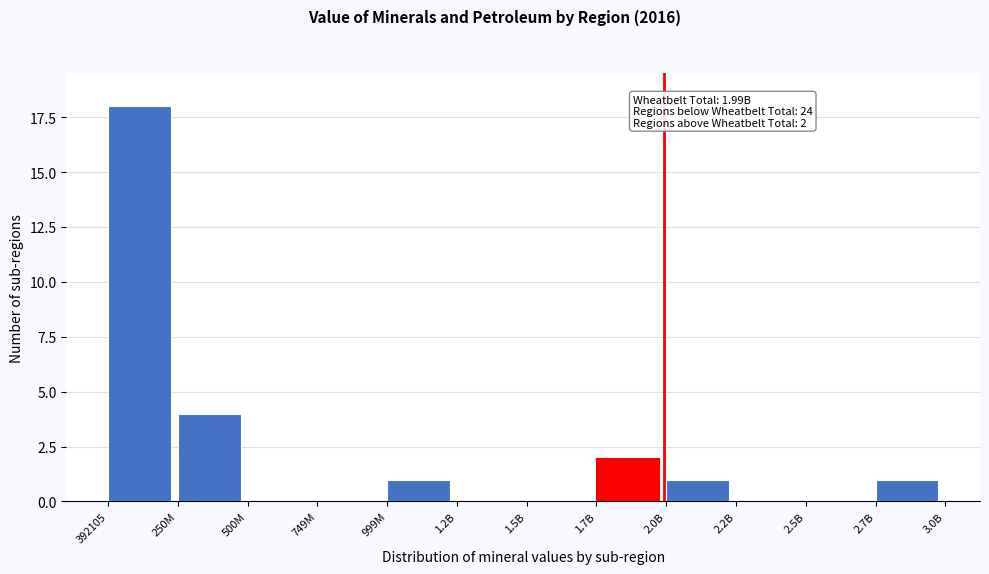

Reading left to right, extract all data points from this chart.

392105=18	250M=4	500M=0	749M=0	999M=1	1.2B=0	1.5B=0	1.7B=2	2.0B=1	2.2B=0	2.5B=0	2.7B=1